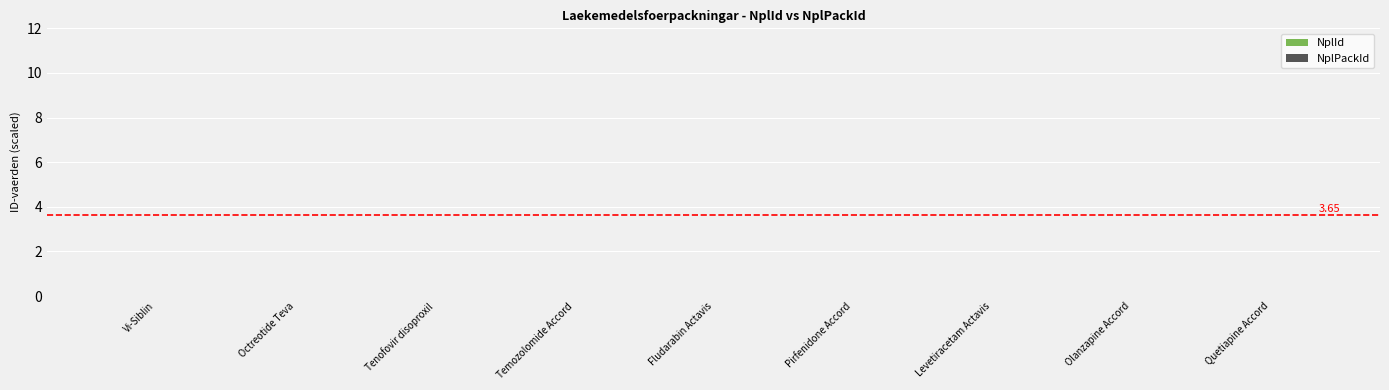

The value of NplId at Levetiracetam Actavis is 0.0. True or false?

True